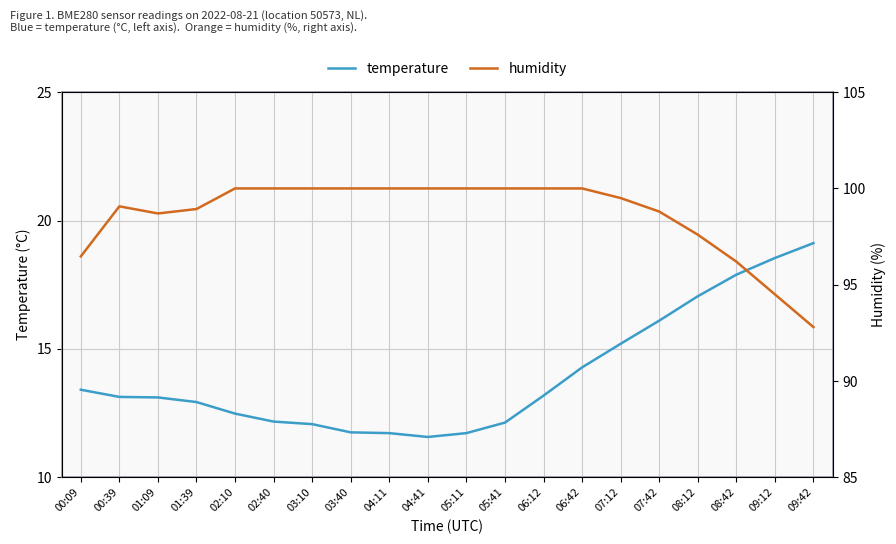

What is the average value of the temperature series?

14.0